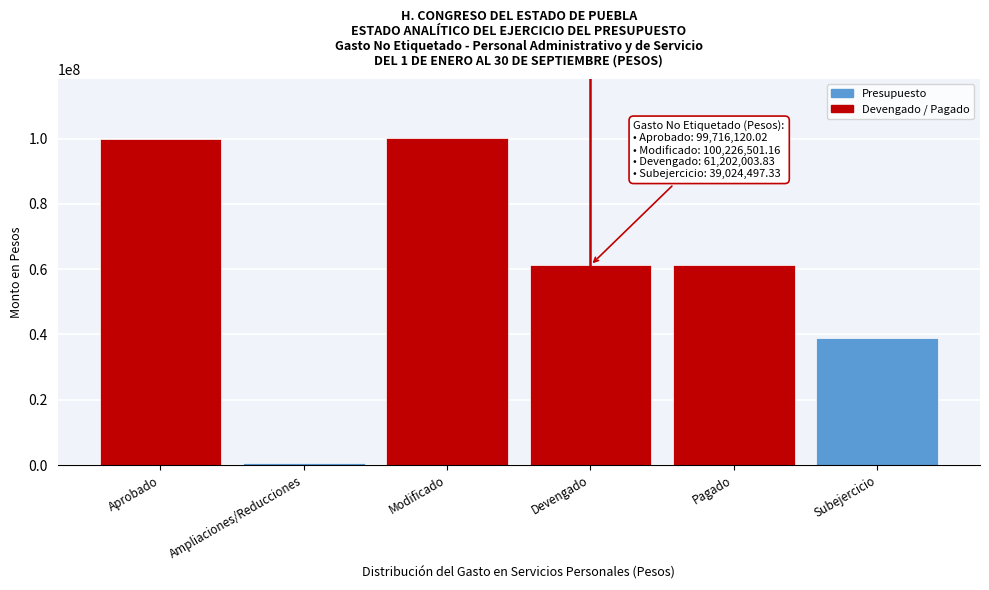

Reading left to right, extract all data points from this chart.

Aprobado=99716120.0	Ampliaciones/Reducciones=510381.1	Modificado=100226501.2	Devengado=61202003.8	Pagado=61202003.8	Subejercicio=39024497.3